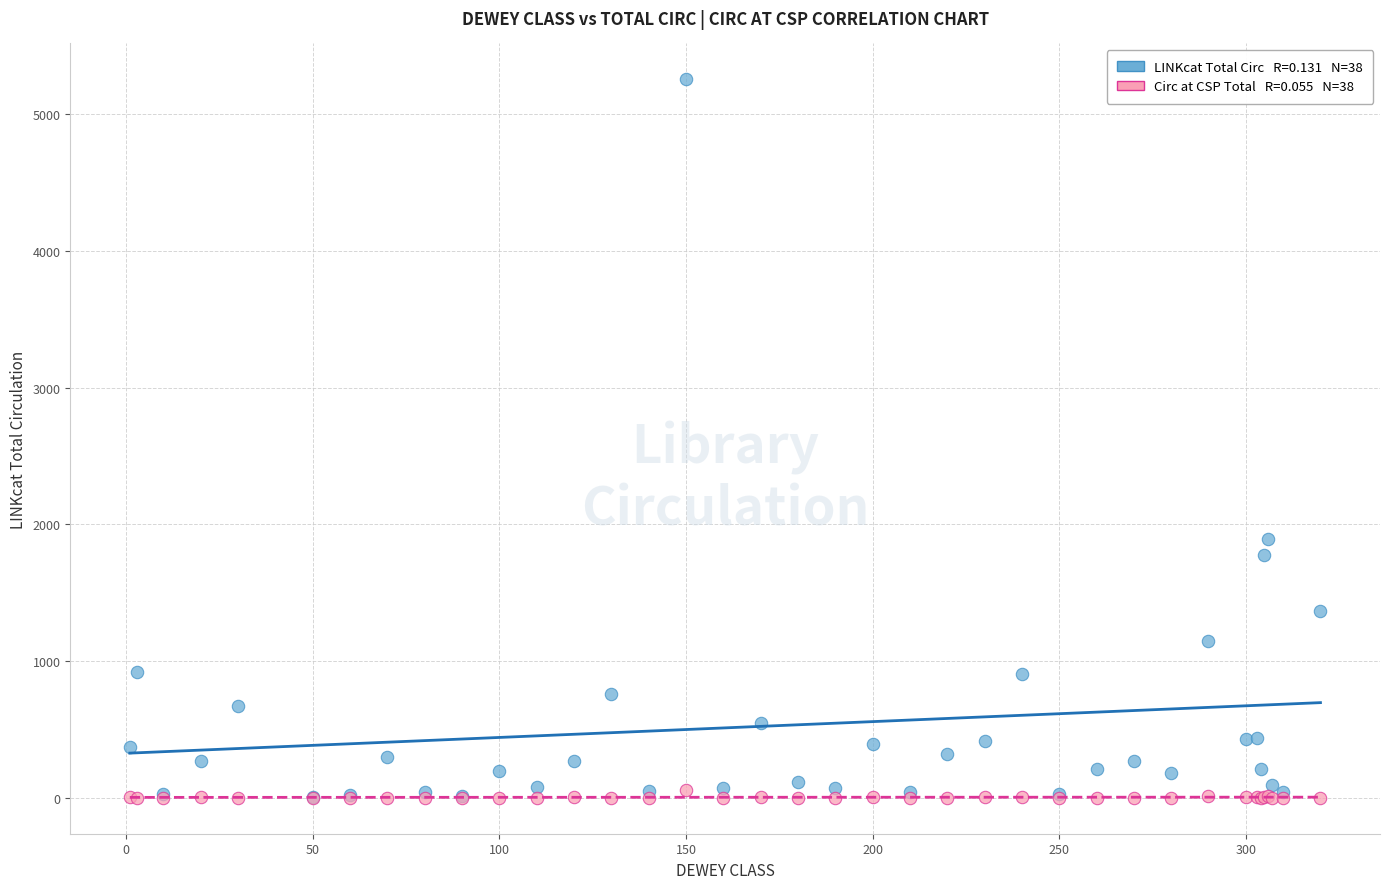

Across all series, what Y value is closest to 2627?

1896